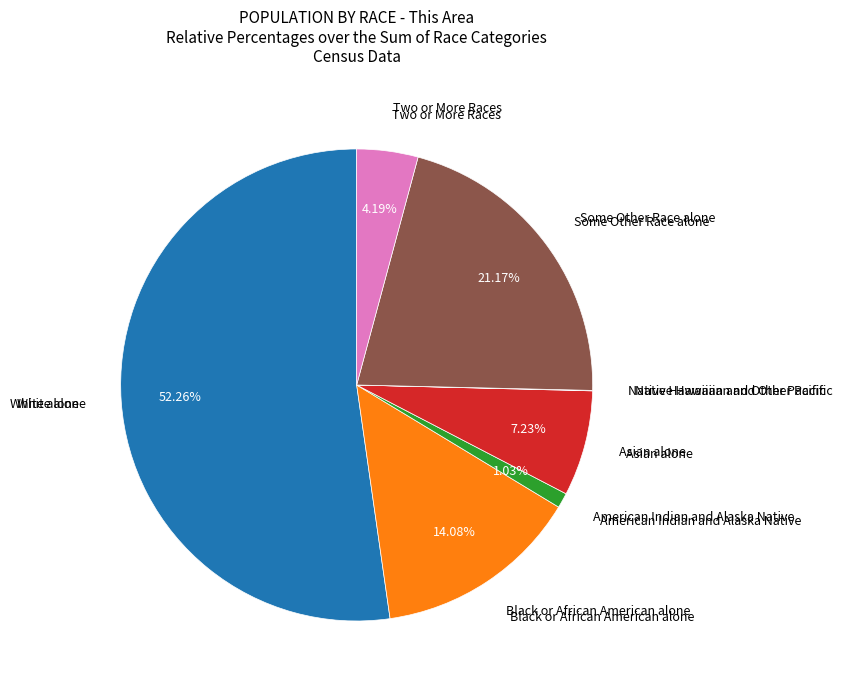

Is there a majority slice in this chart?

Yes